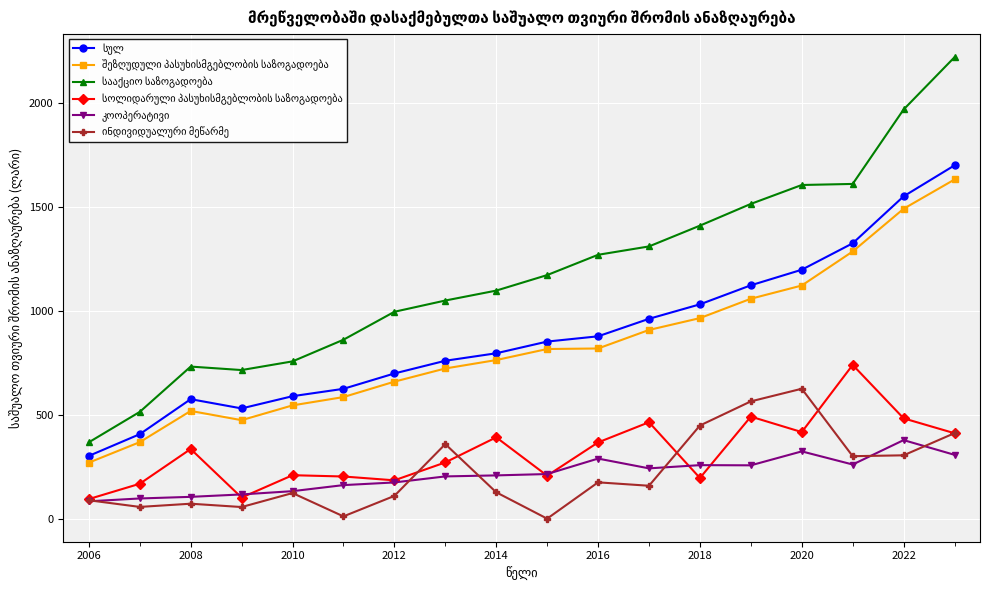

What is the maximum value shown in the chart?

2218.0